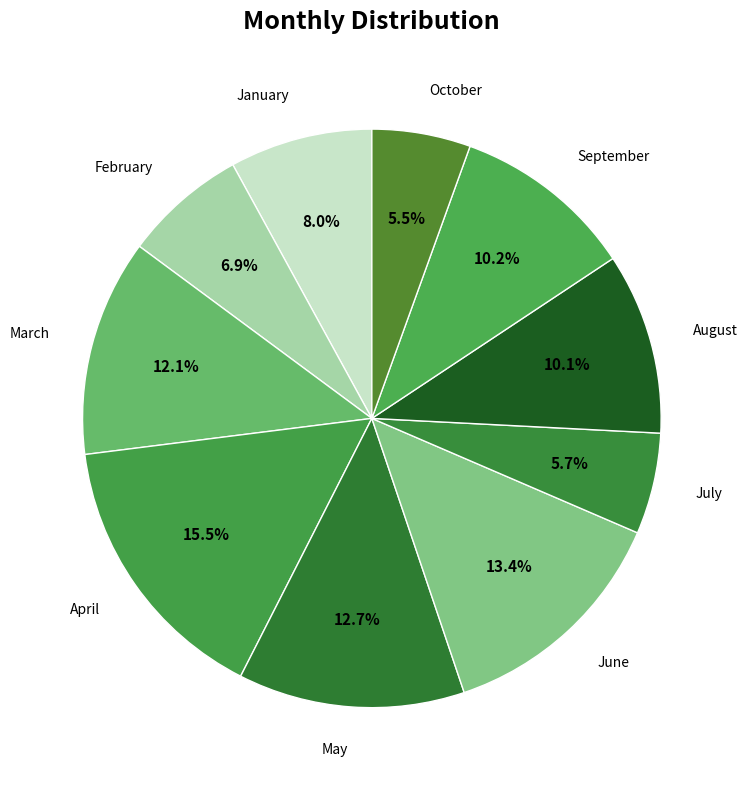

Is the sum of July and March greater than half?

No